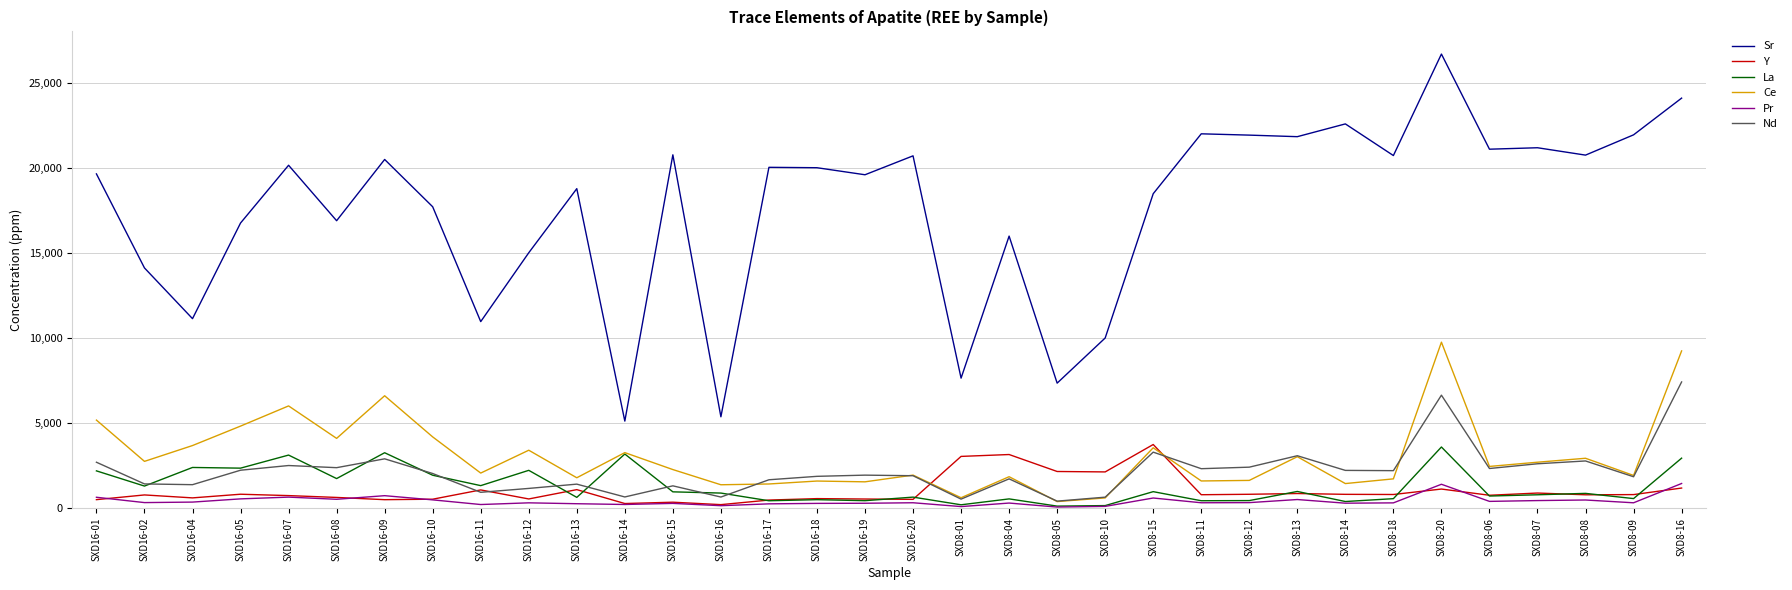

Is it true that Y equals 275.4 at SXD16-14?

True